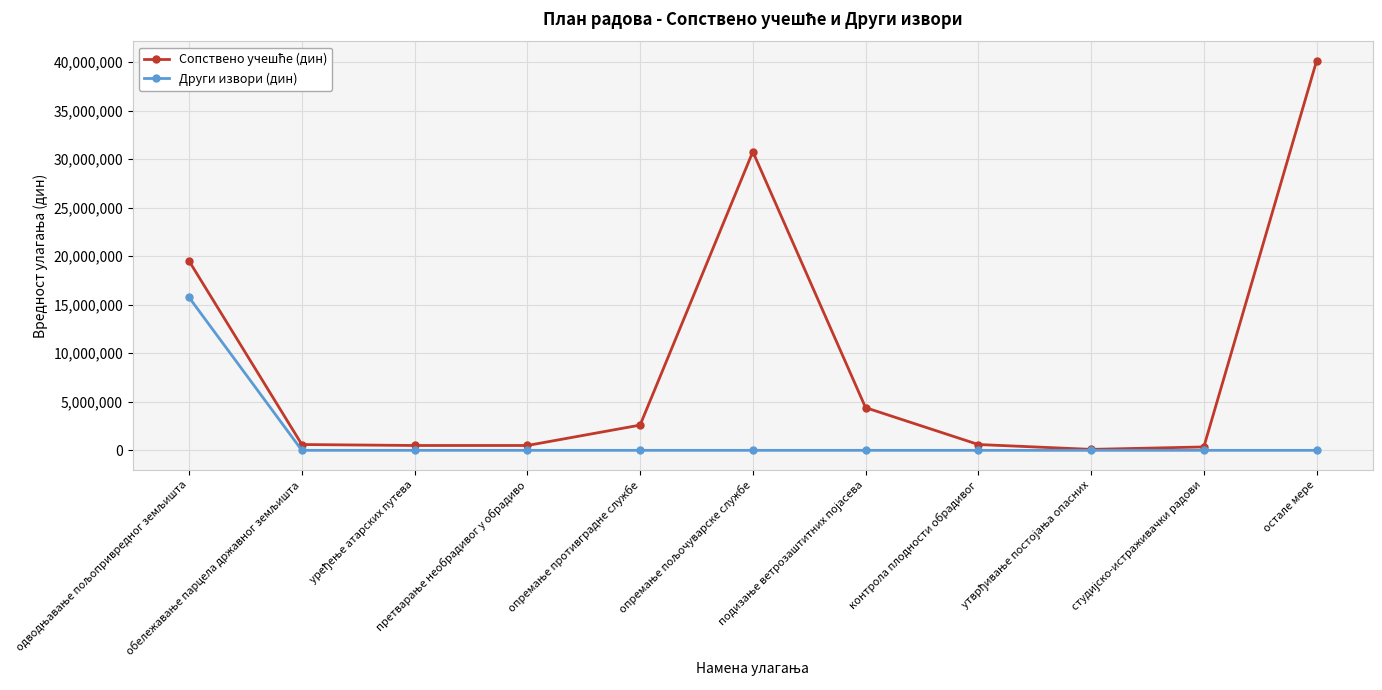

What is the maximum value shown in the chart?

40118238